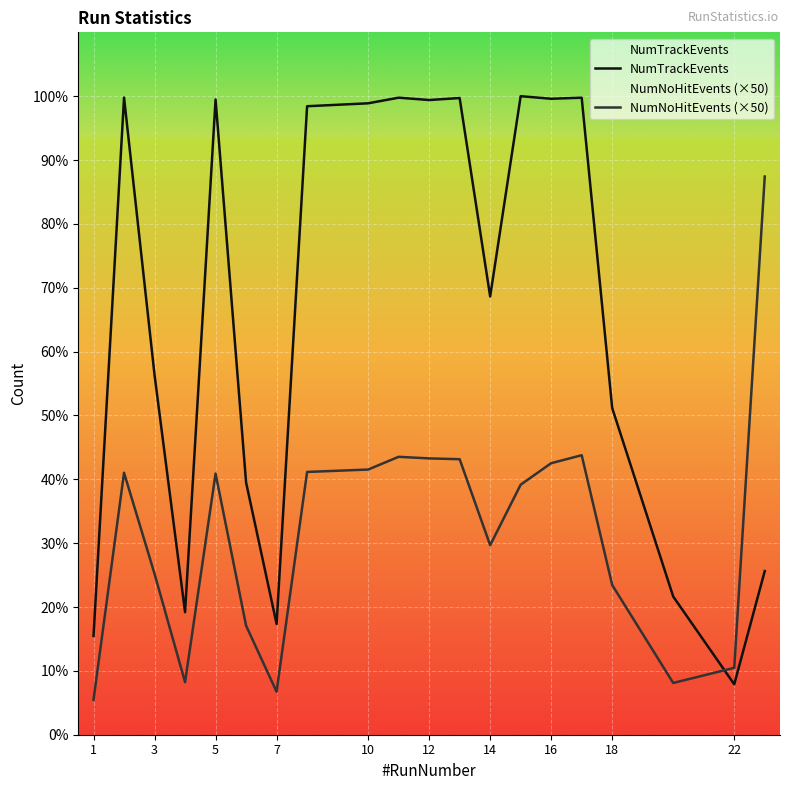

What is the difference between the second highest and minimum values in the NumNoHitEvents (×50) series?

15350